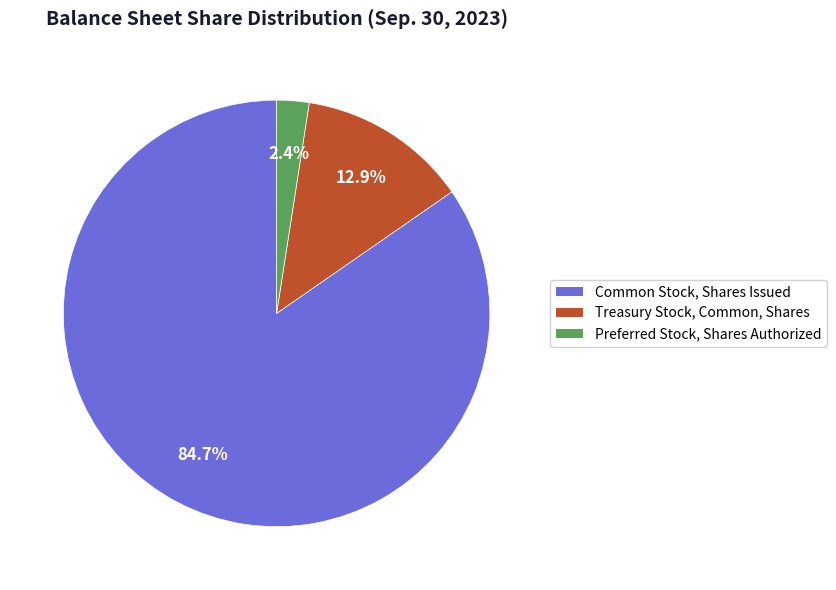

Does Preferred Stock, Shares Authorized represent more than half of the total?

No